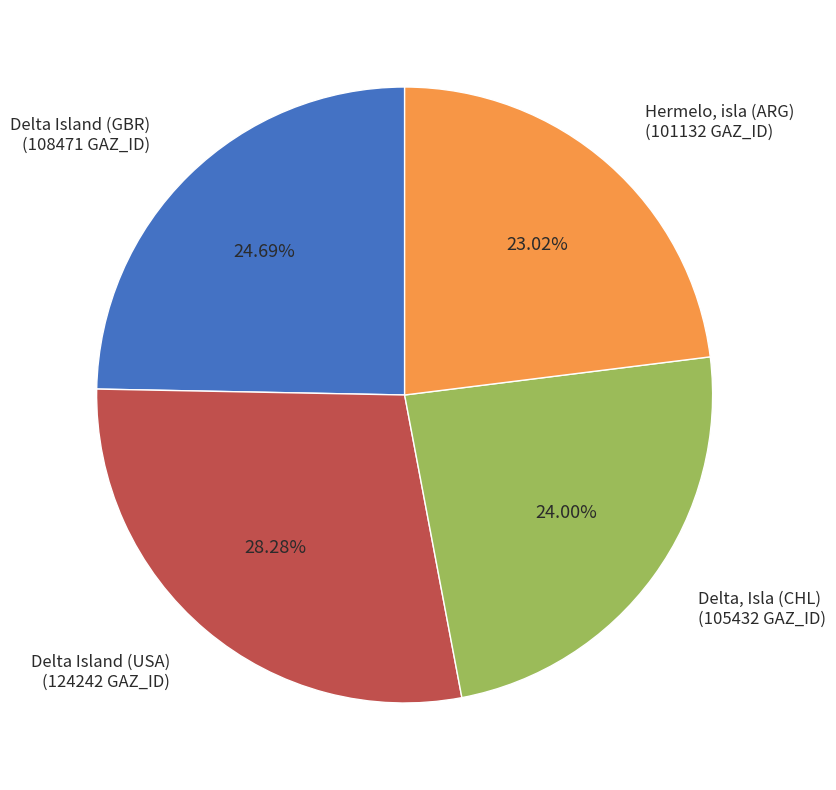

To the nearest percent, what percentage of the pie is Delta Island (USA)?

28%